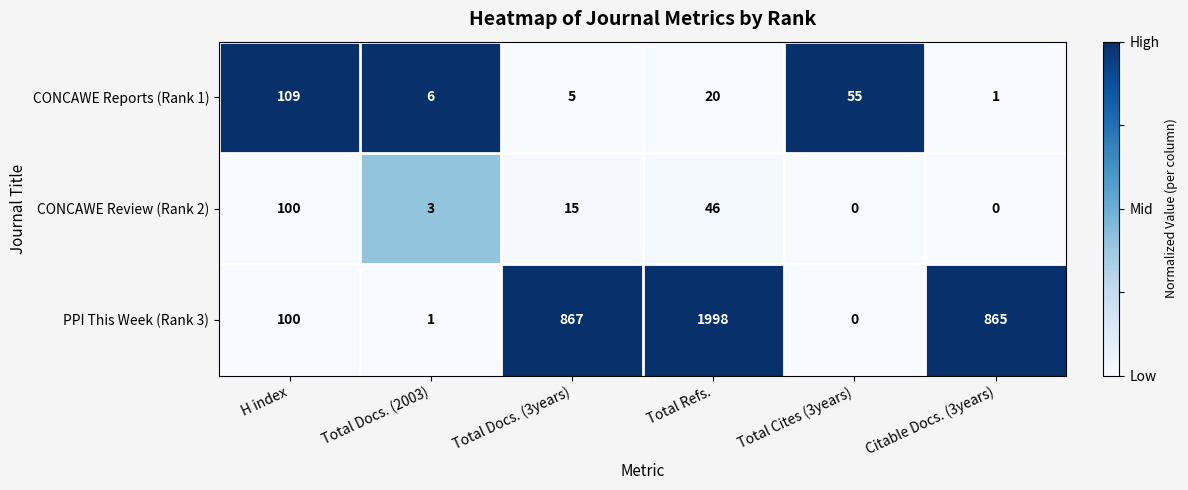

What is the greatest value displayed?

1998